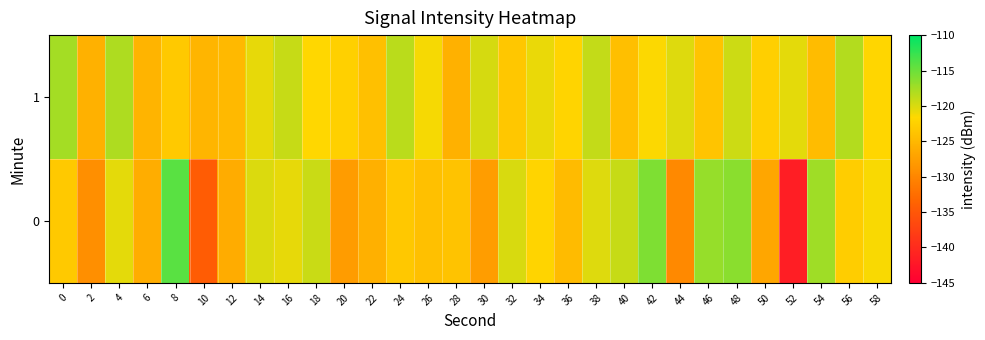

How many series are shown in this chart?

2